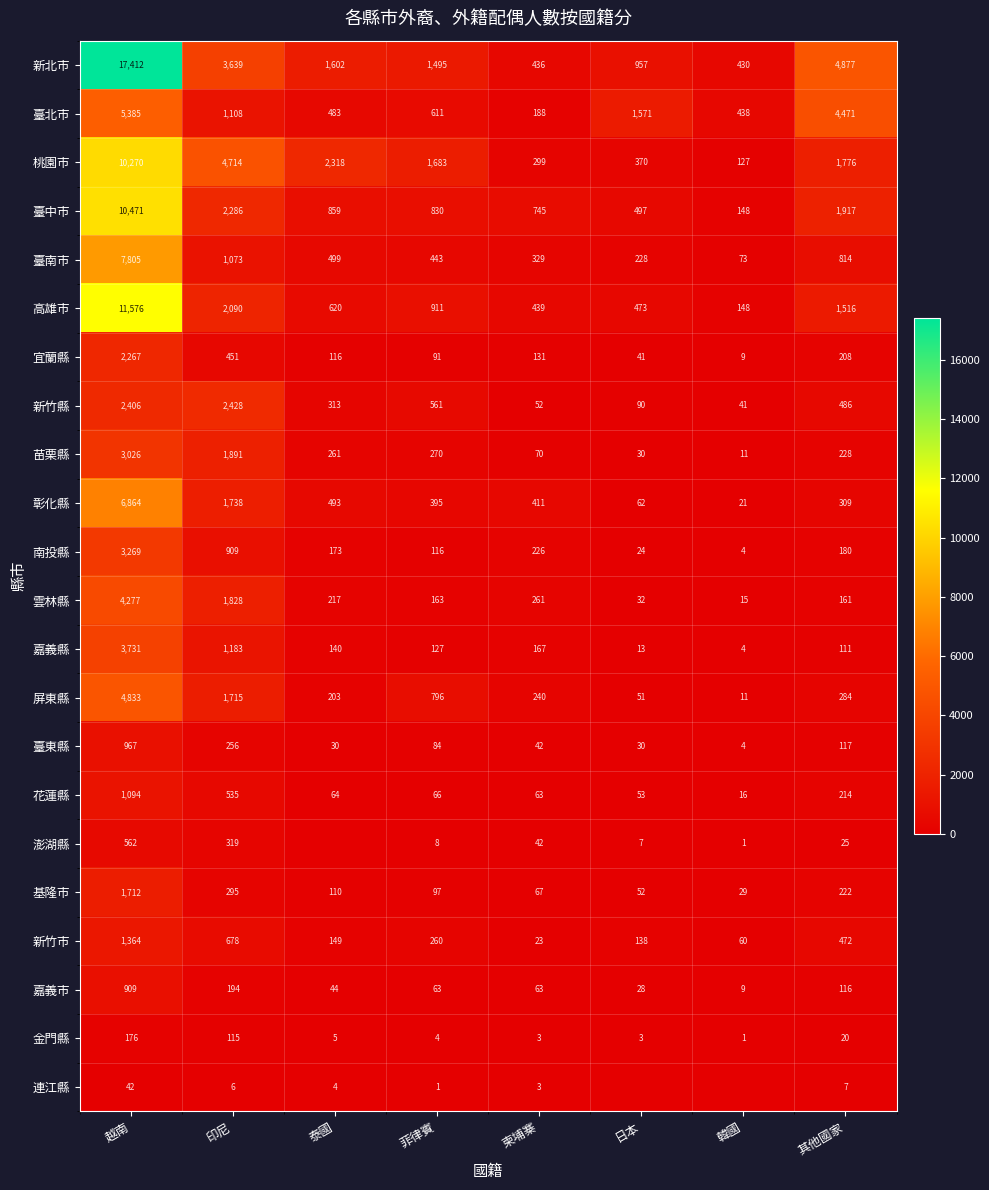

Is the value of 連江縣 at 印尼 greater than the value of 臺南市 at 菲律賓?

No